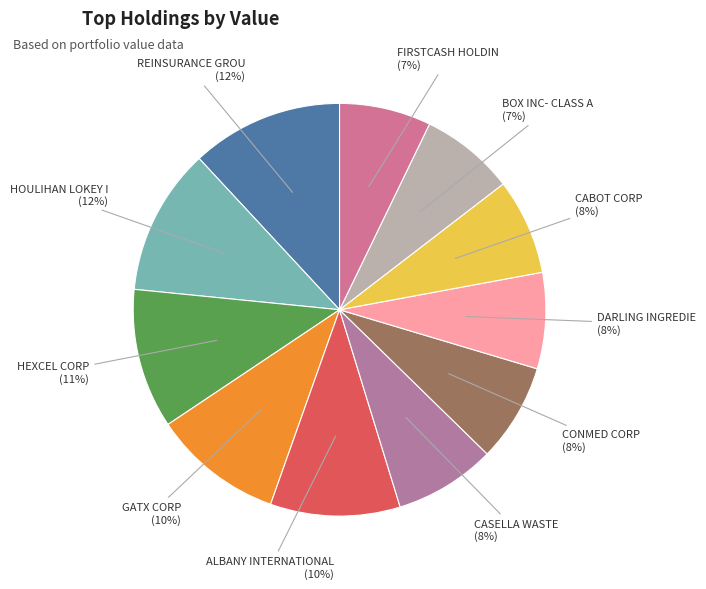

True or false: DARLING INGREDIE accounts for 14% of the total.

False